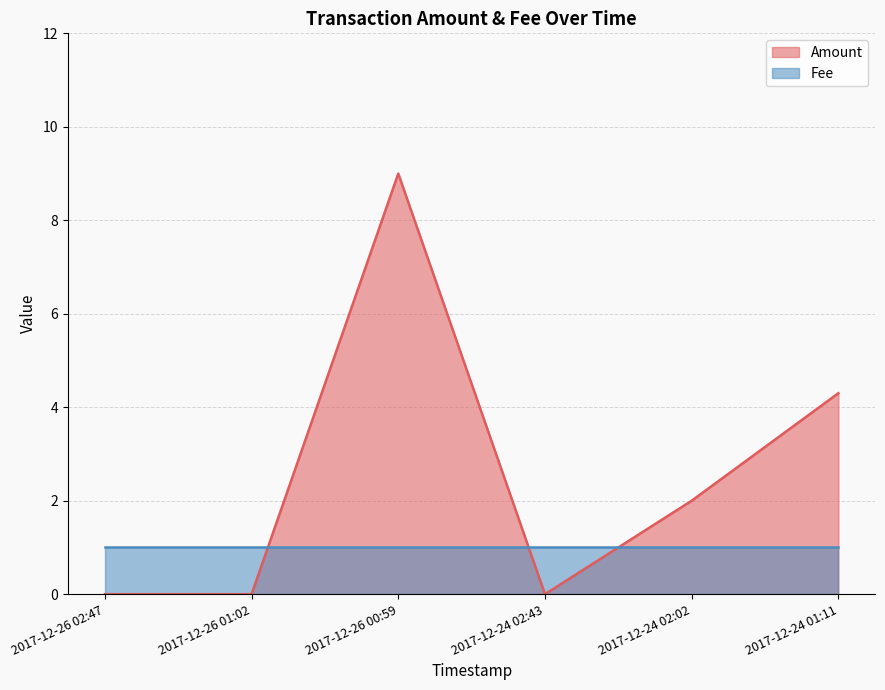

What is the value of the 6th point from the left?

4.3